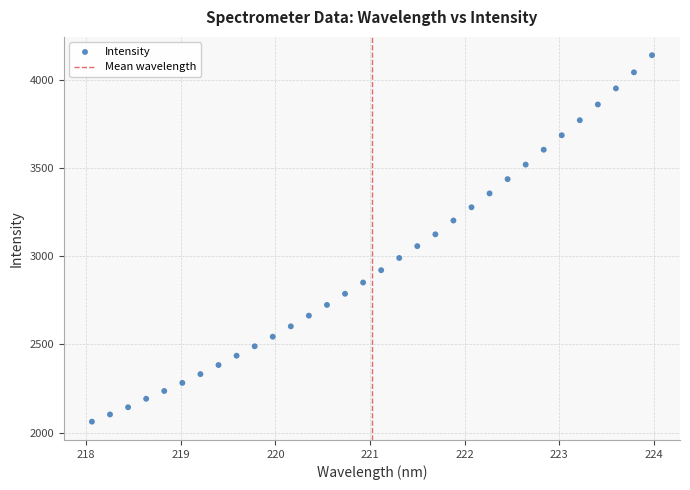

What is the range of Y values (max minus min)?

2077.5